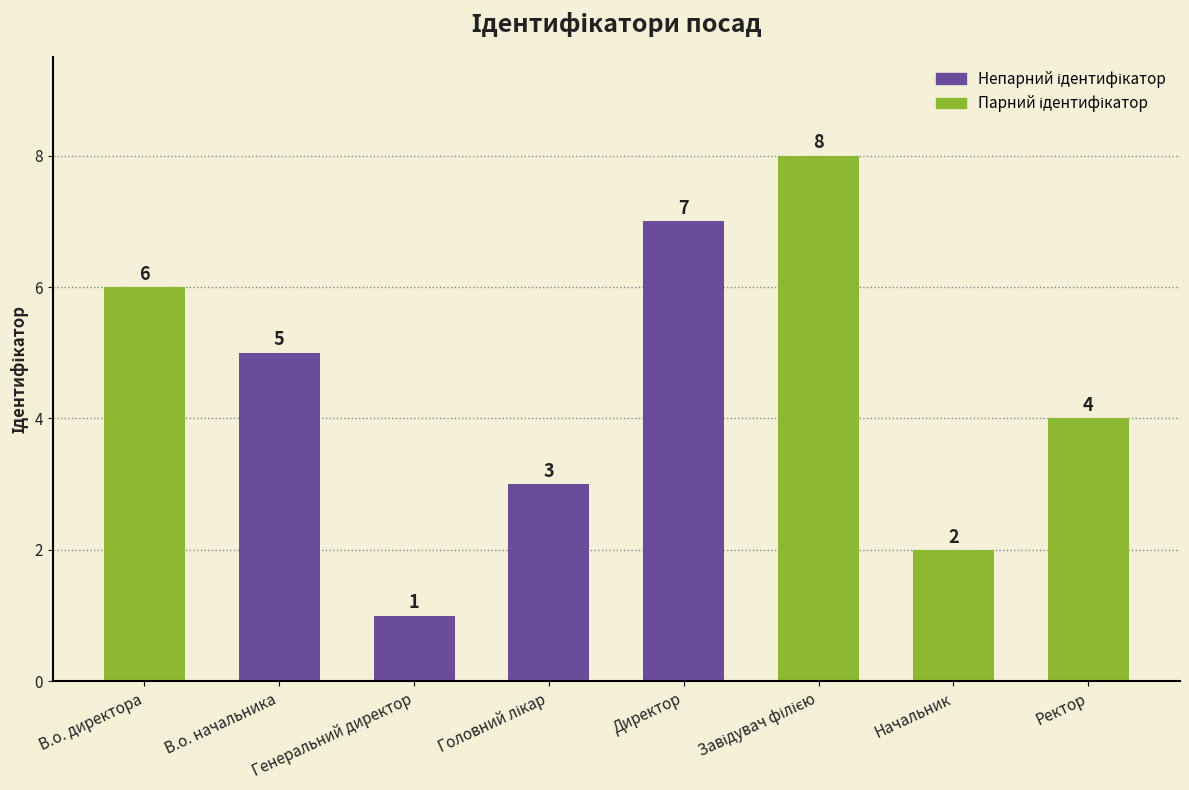

Reading left to right, what are all the values shown in this chart?

6	5	1	3	7	8	2	4